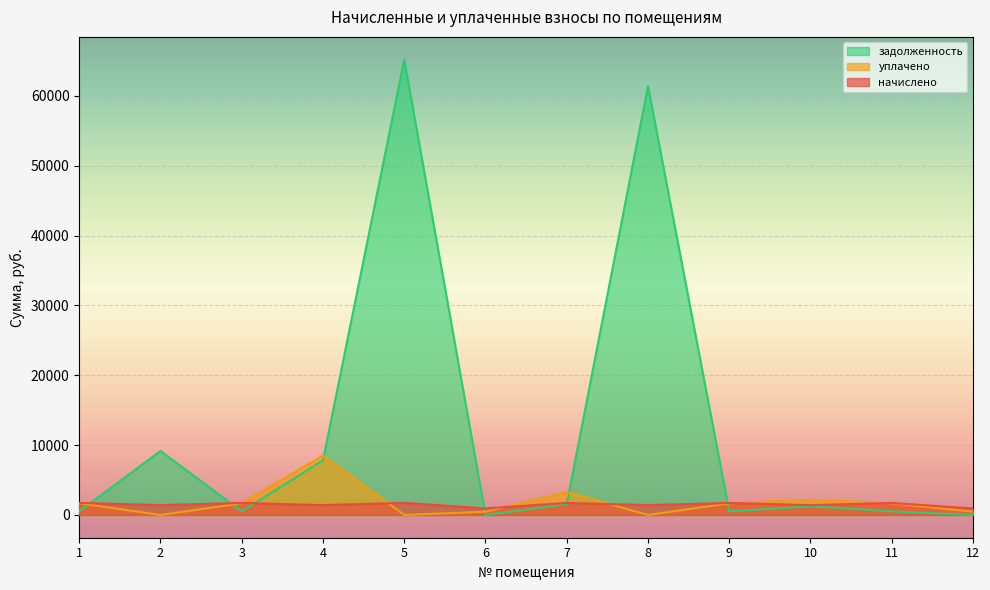

Rank the series at 12 from lowest to highest value.

задолженность, уплачено, начислено